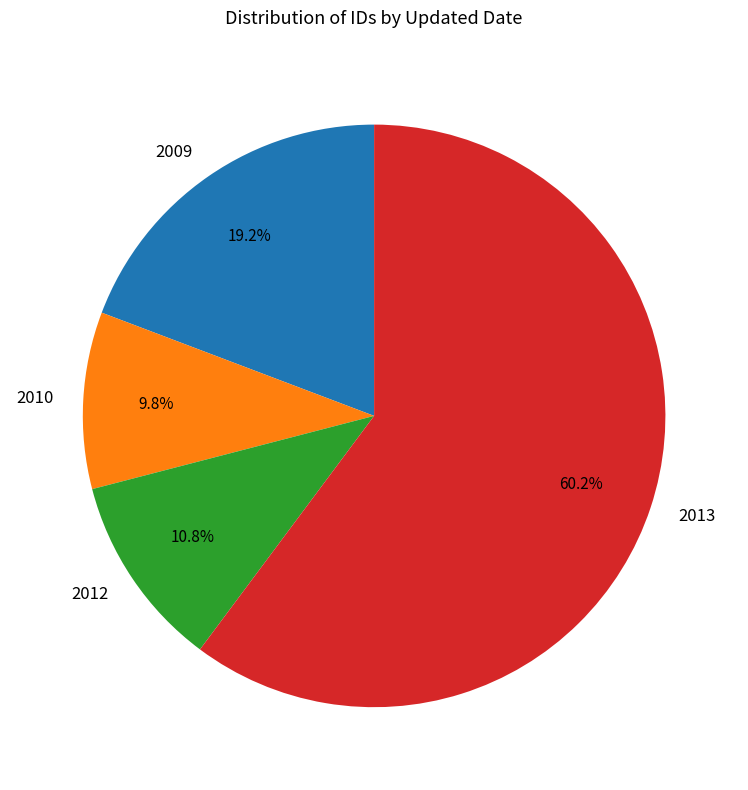

Approximately how many times larger is the value at 2009 compared to 2010?

2.0